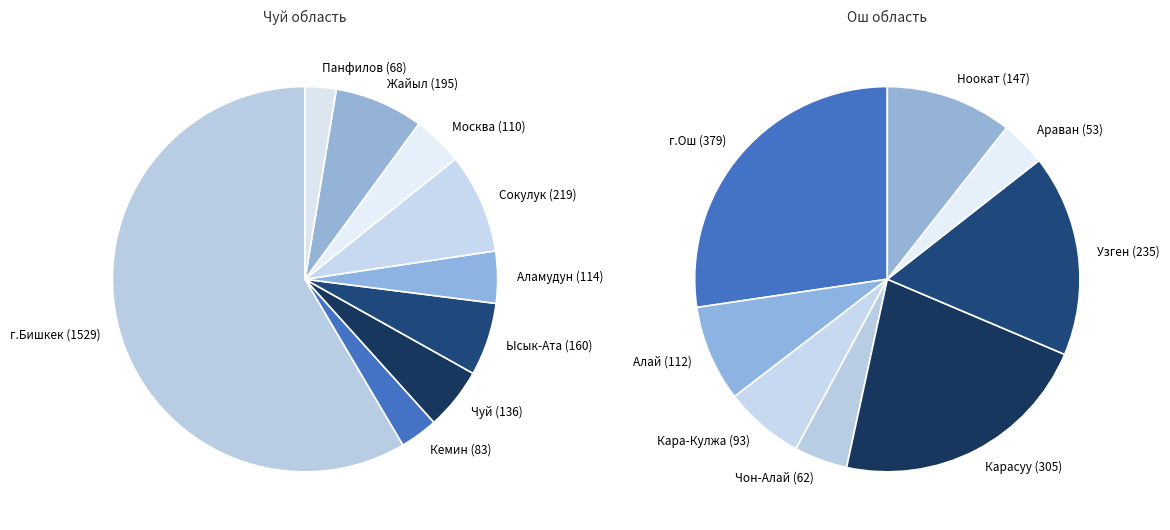

Count the number of slices in the pie.

17